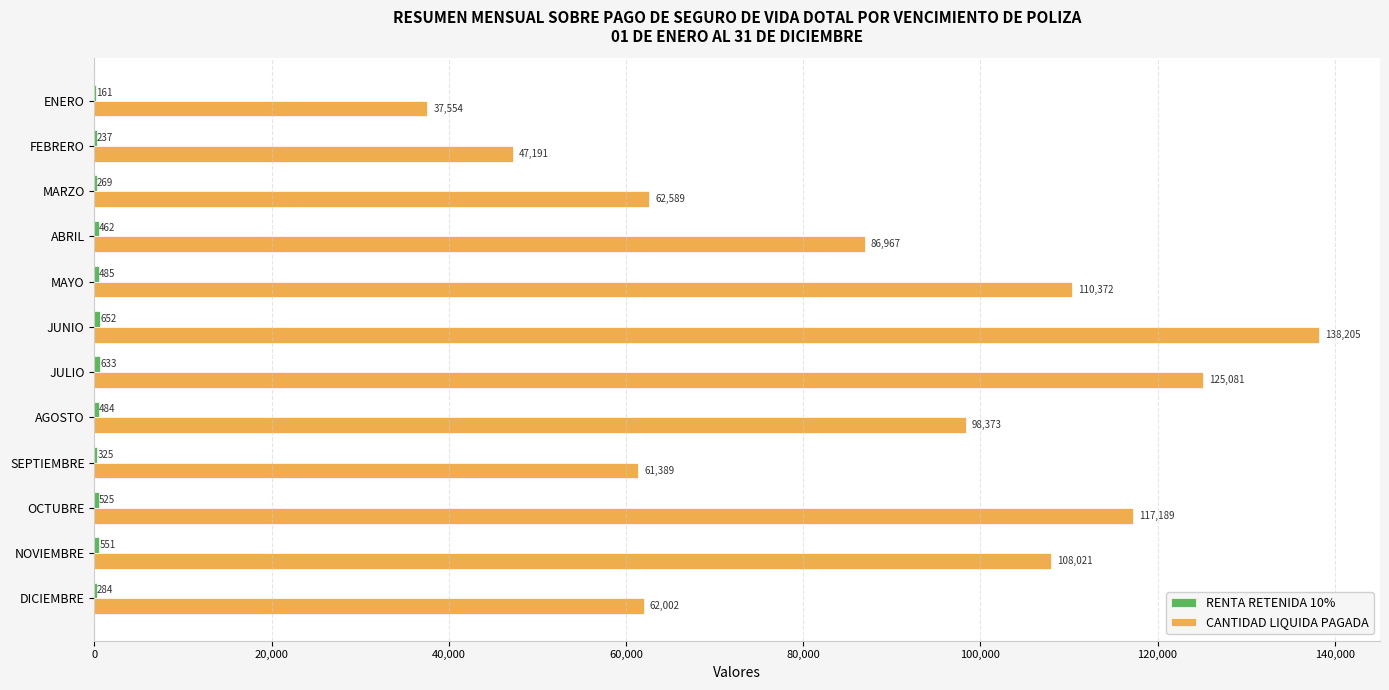

Where is CANTIDAD LIQUIDA PAGADA nearest to the value 87879?

ABRIL